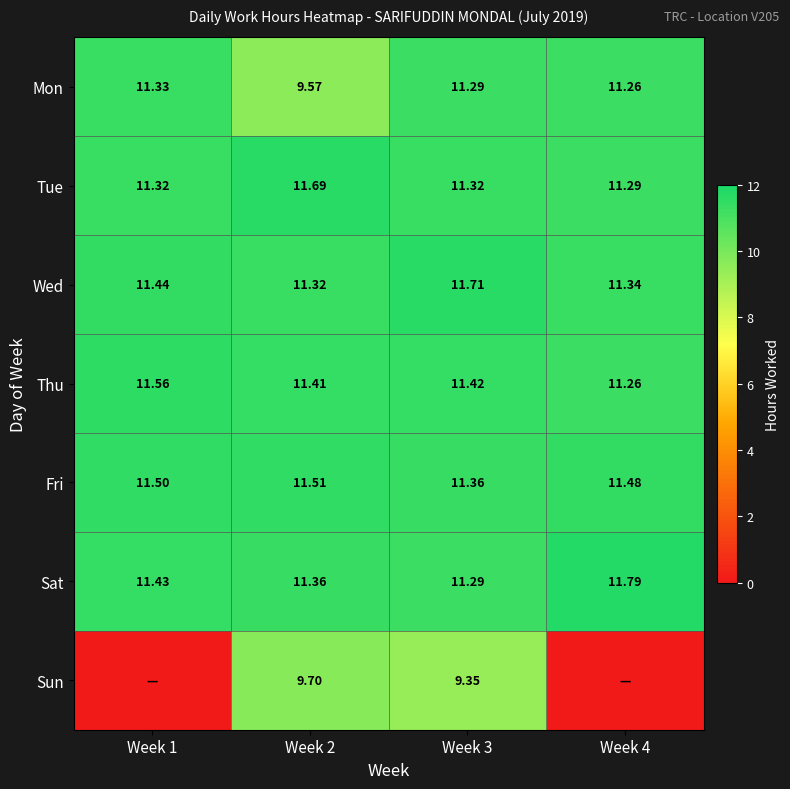

Is the value of Fri at Week 2 greater than the value of Mon at Week 4?

Yes